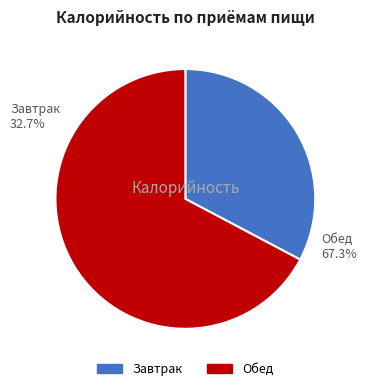

Is the sum of Завтрак and Обед greater than half?

Yes